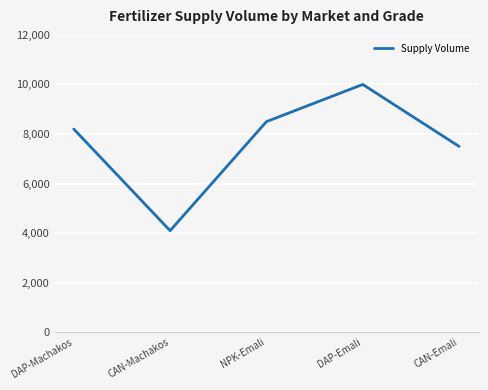

Reading left to right, extract all data points from this chart.

8200	4100	8500	10000	7500